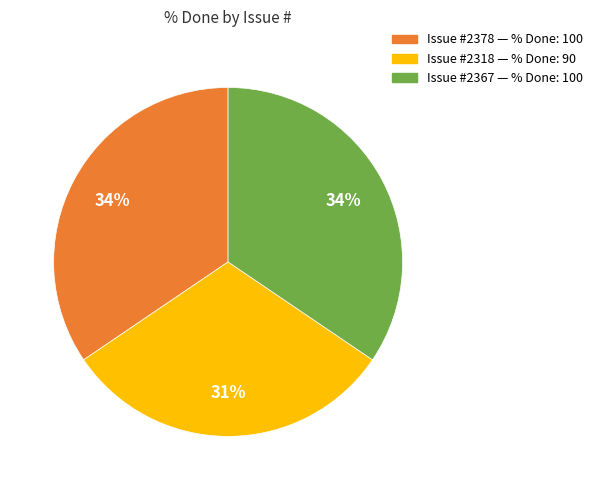

Is there a majority slice in this chart?

No